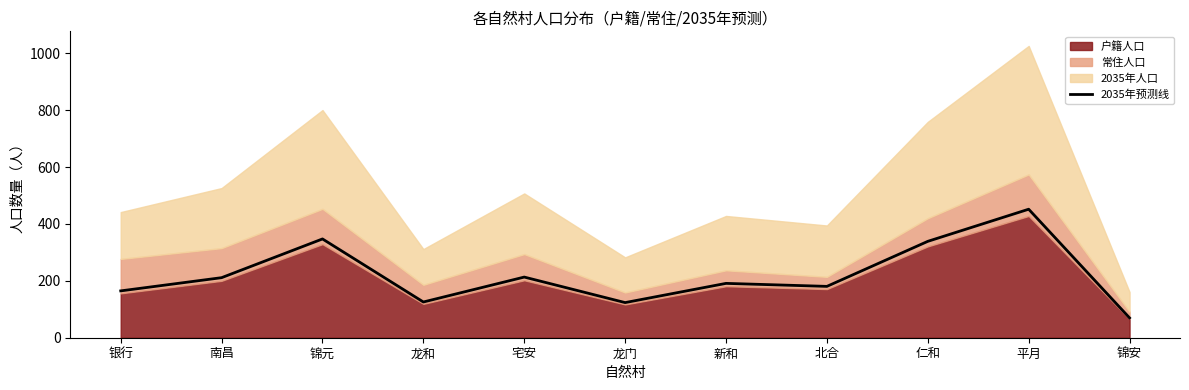

Reading left to right, what are all the values shown in this chart?

银行=164.6	南昌=211.1	锦元=347.2	龙和=125.6	宅安=213.2	龙门=123.5	新和=191.0	北合=180.5	仁和=338.8	平月=451.7	锦安=69.7